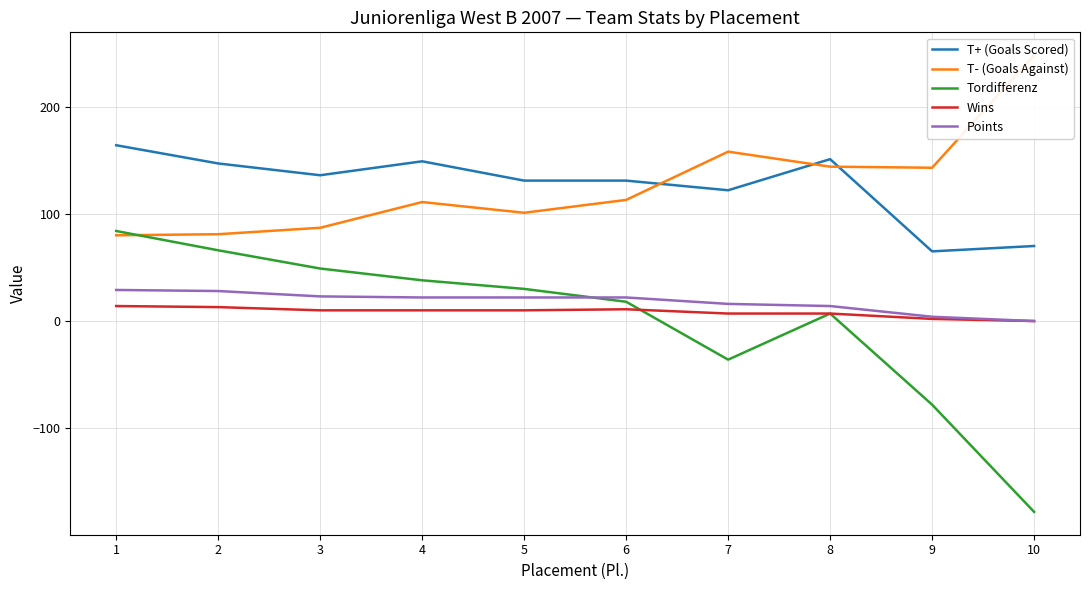

Rank the series by their maximum value, from highest to lowest.

T- (Goals Against), T+ (Goals Scored), Tordifferenz, Points, Wins